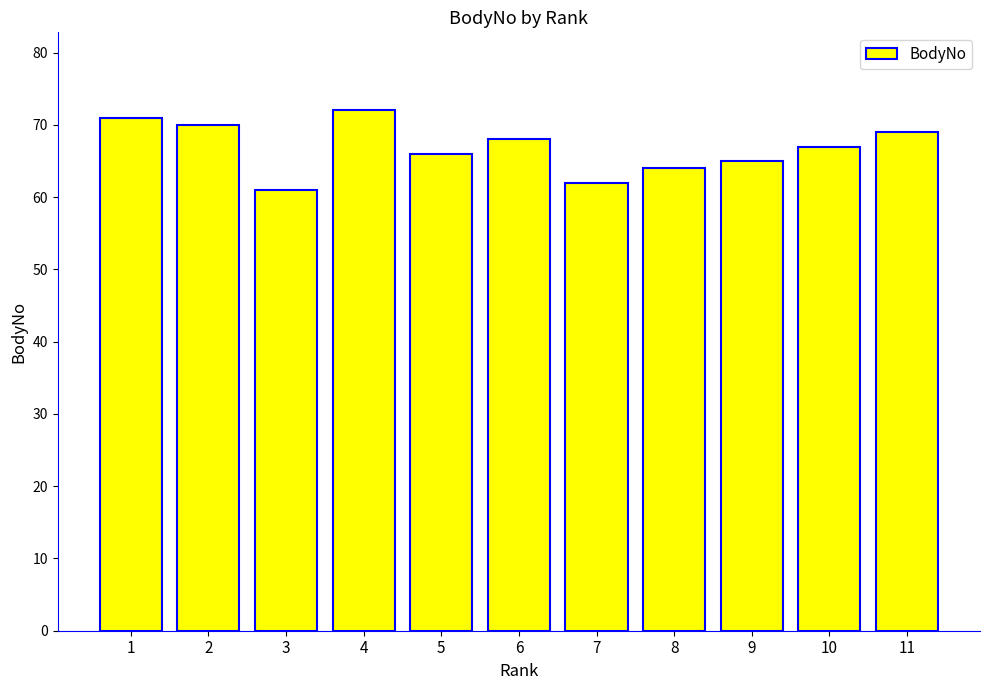

What is the average value?

67